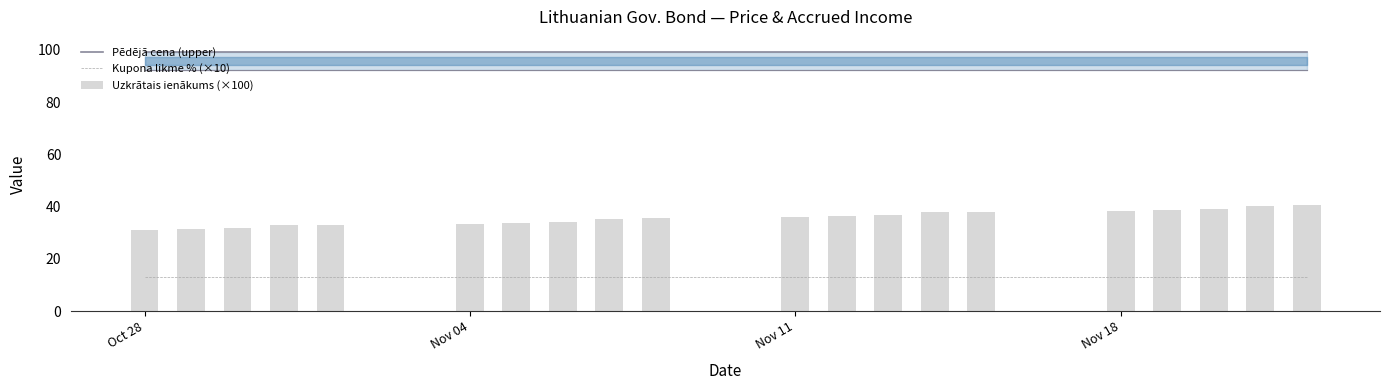

What is the highest value of the Kupona likme % (×10) series?

13.0